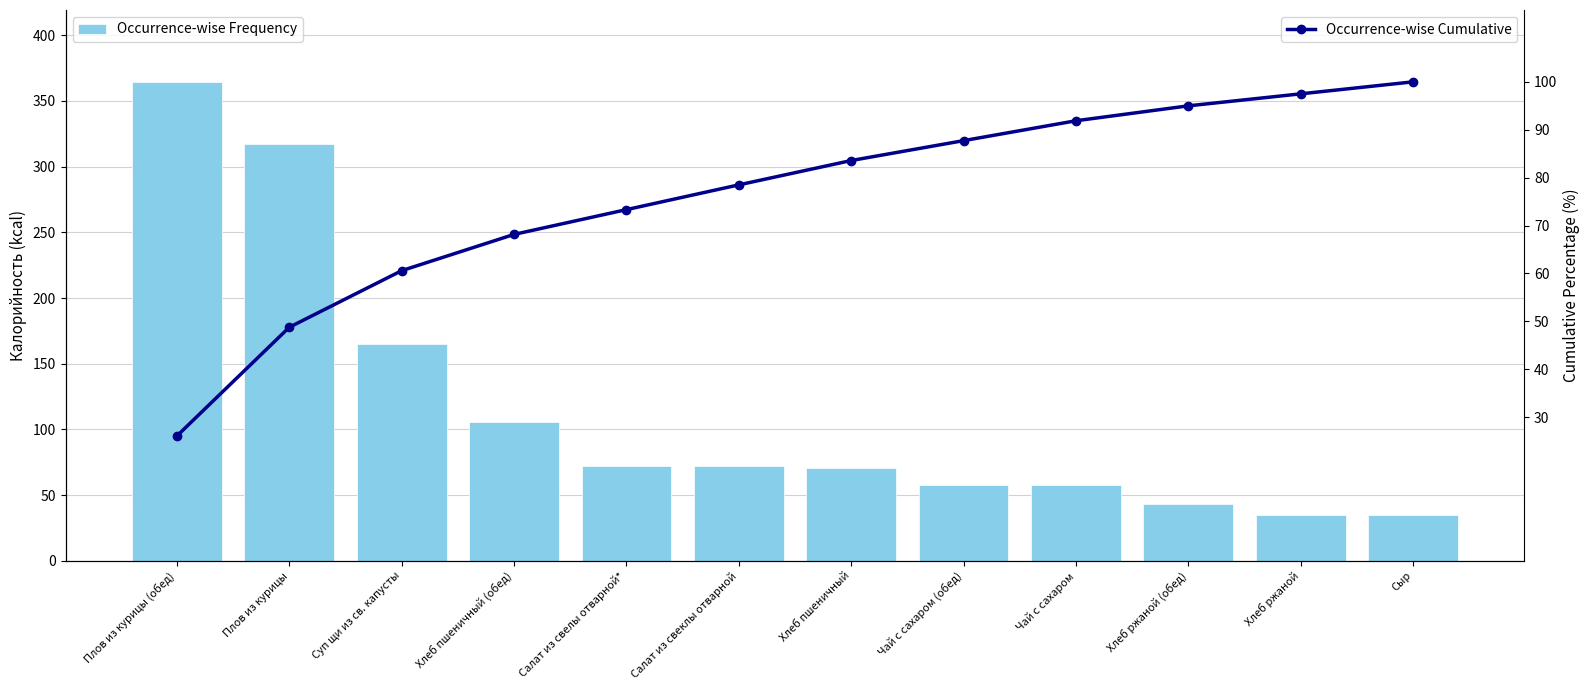

What is the sum of the Occurrence-wise Cumulative values at Салат из свеклы отварной and Плов из курицы (обед)?

104.6